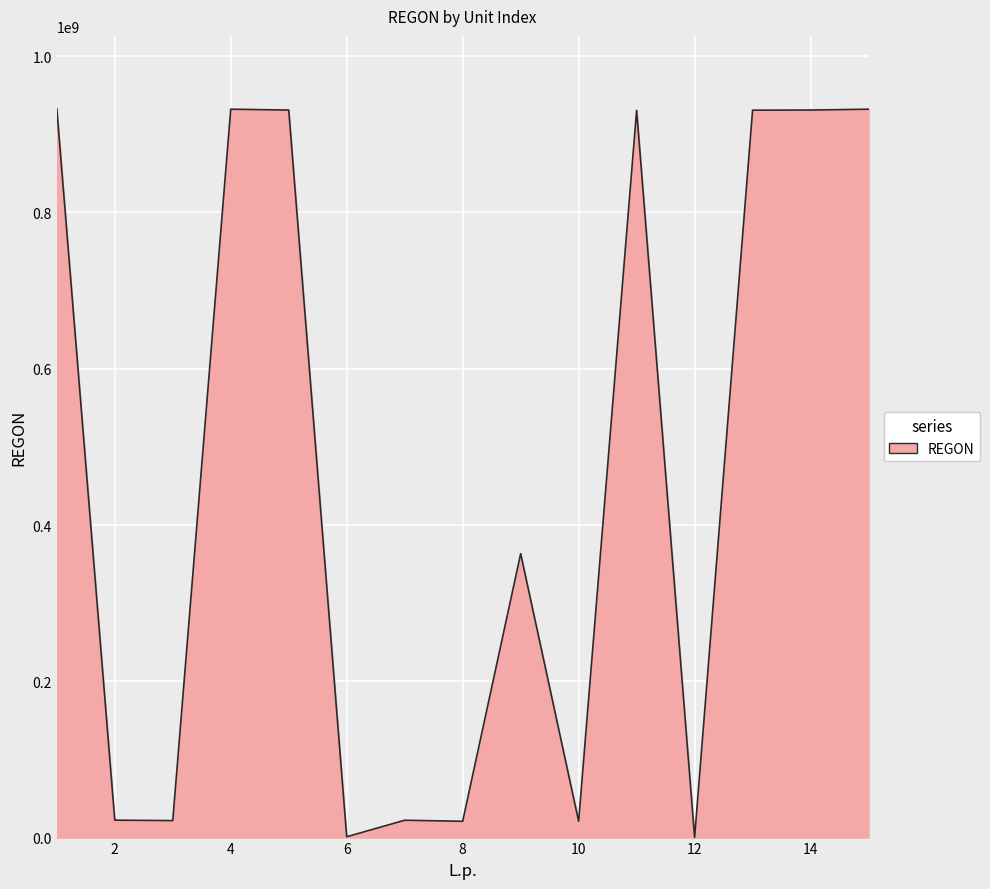

What is the greatest value displayed?

932656242